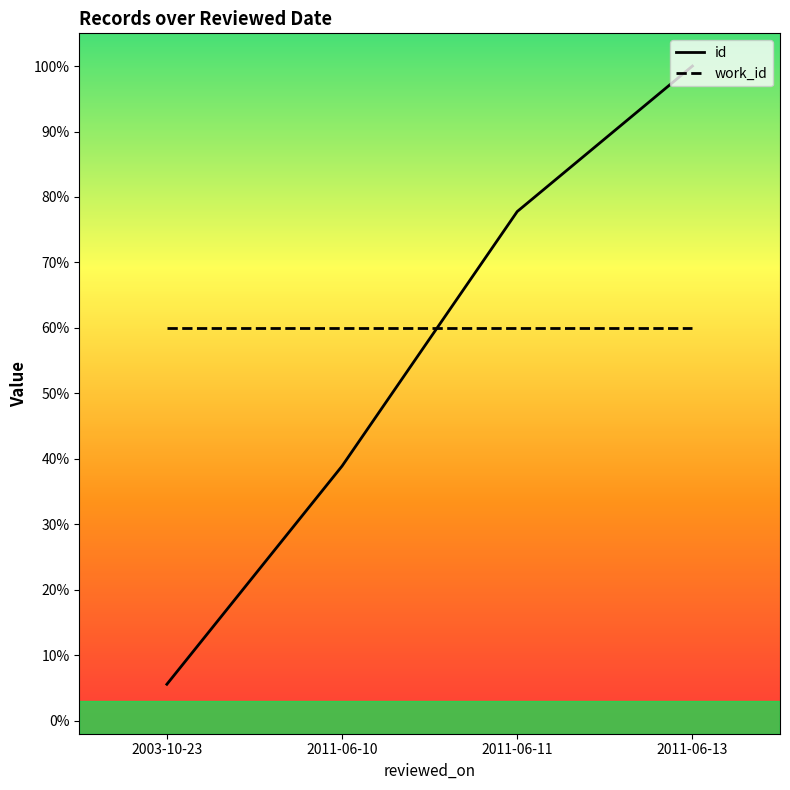

How many distinct data groups are displayed?

2